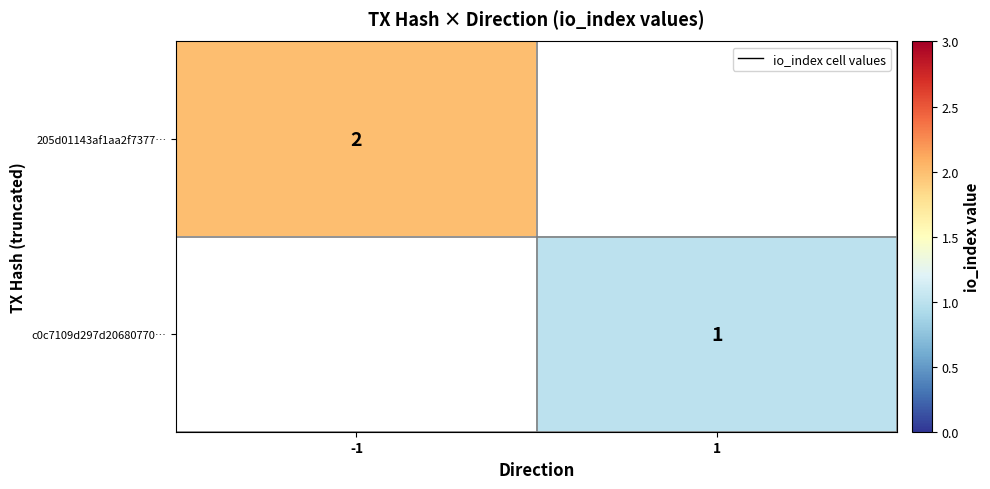

True or false: c0c7109d297d20680770… has a value of 1 at 1.

True